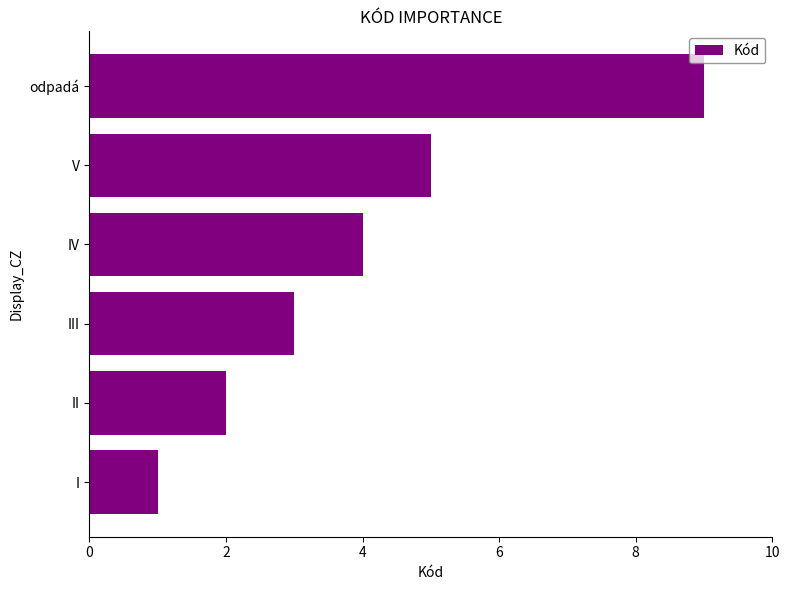

Reading top to bottom, list all the values displayed in this chart.

9	5	4	3	2	1